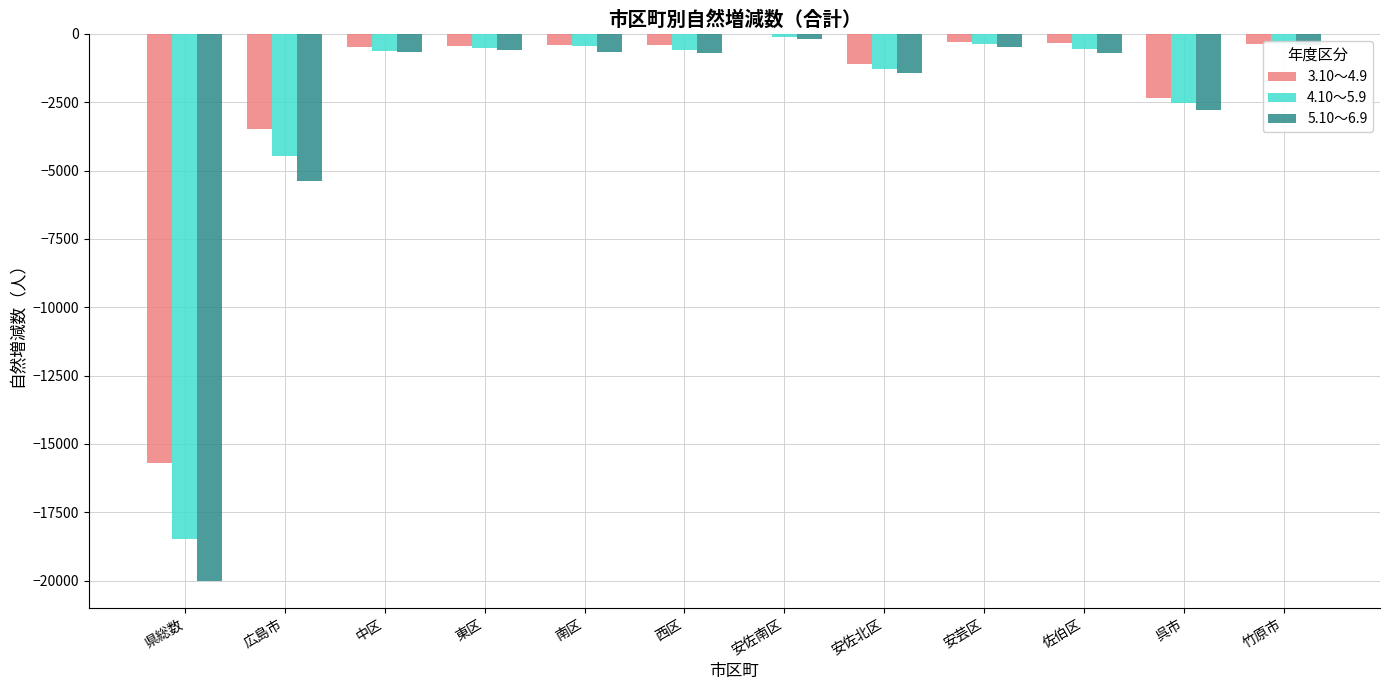

What is the sum of all 4.10～5.9 values?

-30294